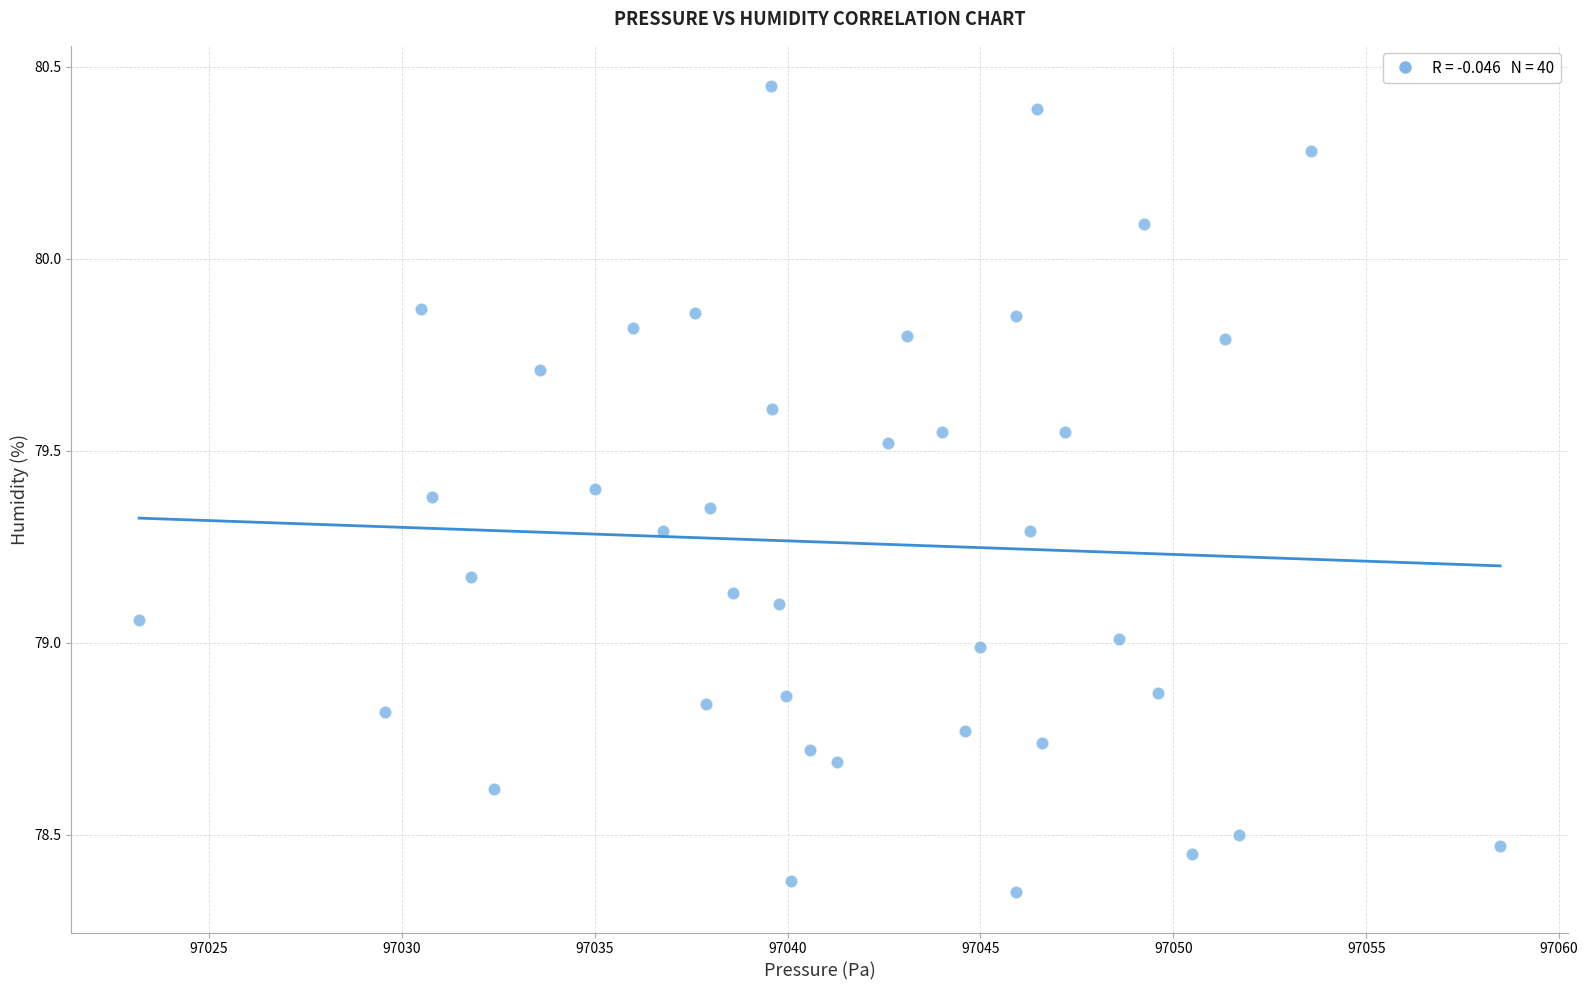

What is the range of X values (max minus min)?

35.3